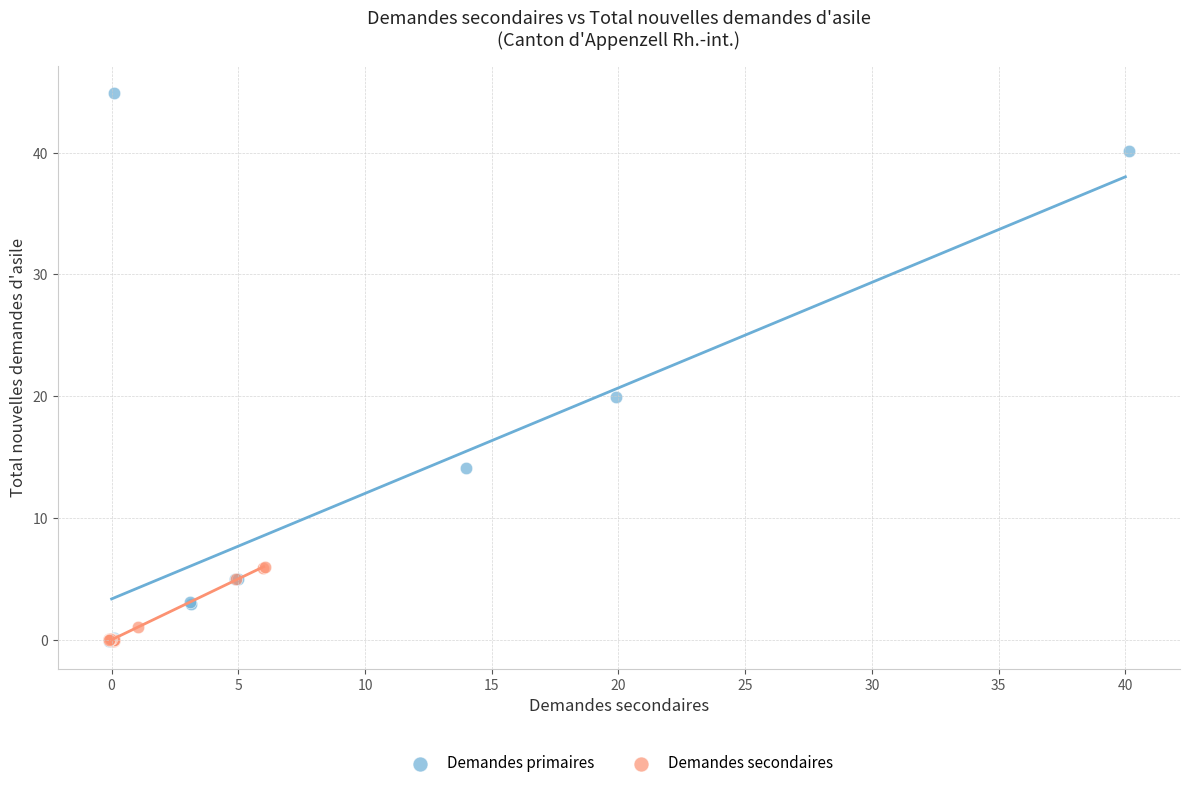

Which series has the largest Y range (max minus min)?

Demandes primaires